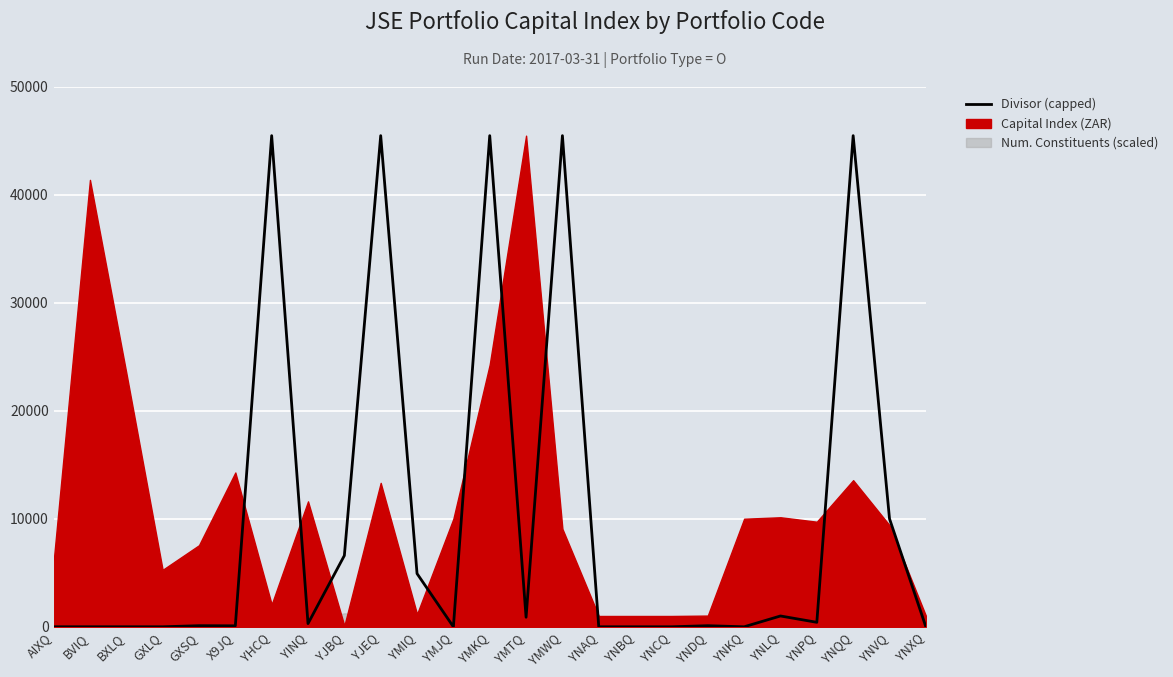

What is the label of the 19th point from the left?

YNDQ